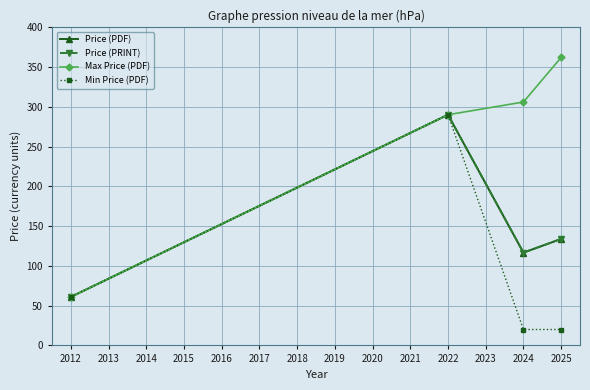

How many distinct data groups are displayed?

4